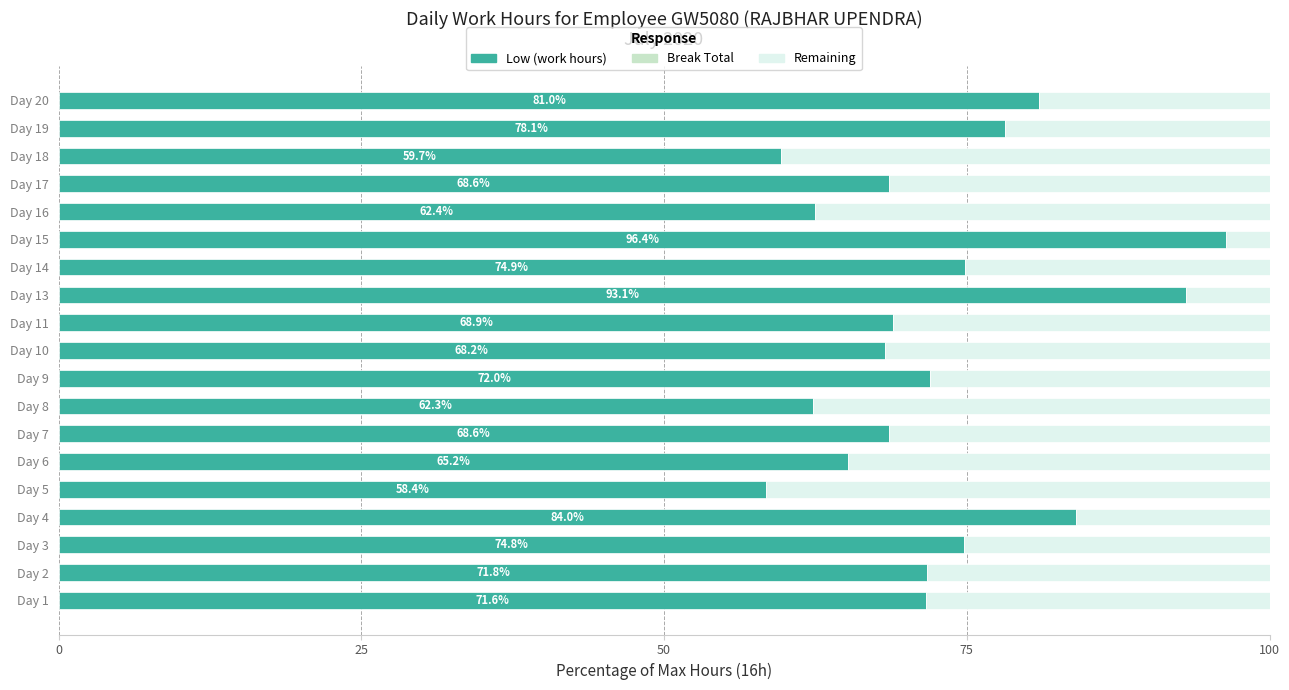

What is the sum of all Low (work hours) values?

1380.0